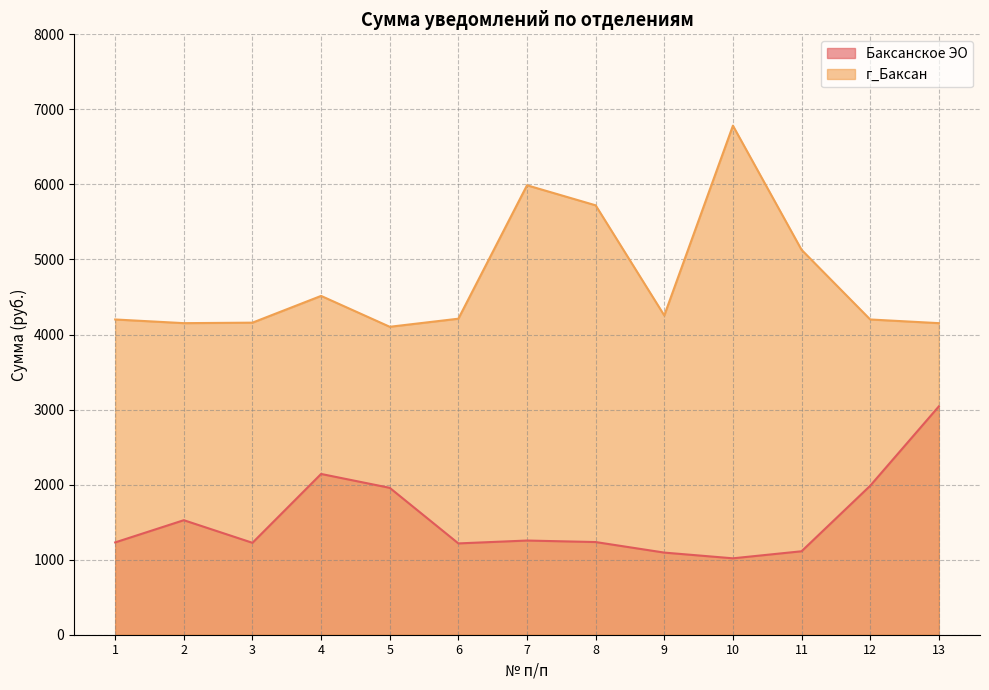

How many values in the г_Баксан series are below 4210?

6